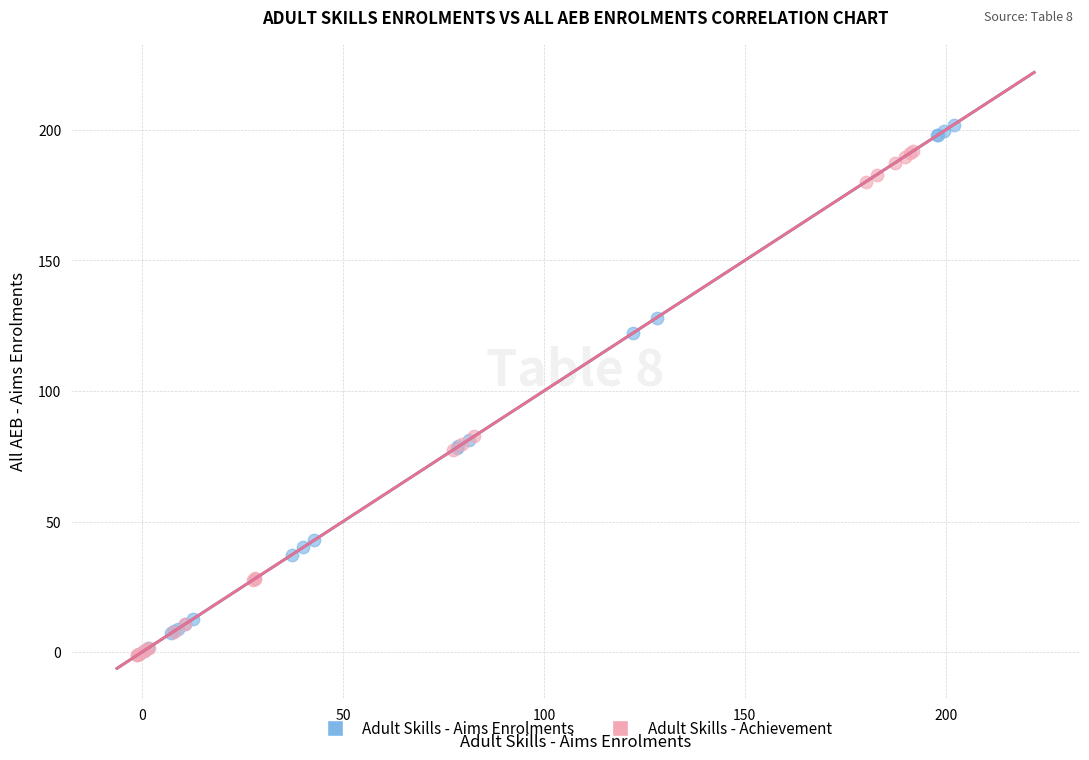

What are all the series names shown in the legend?

Adult Skills - Aims Enrolments, Adult Skills - Achievement